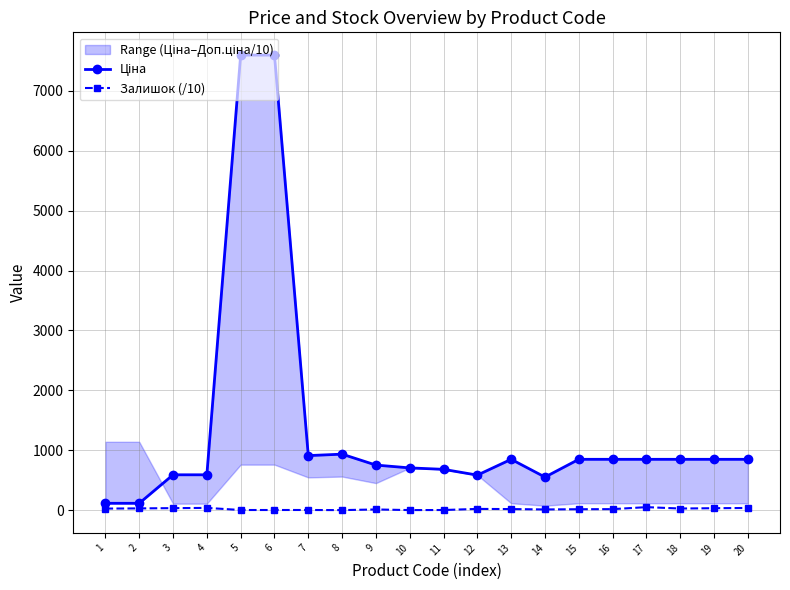

Is the value of Залишок (/10) at 7 greater than the value of Ціна at 14?

No